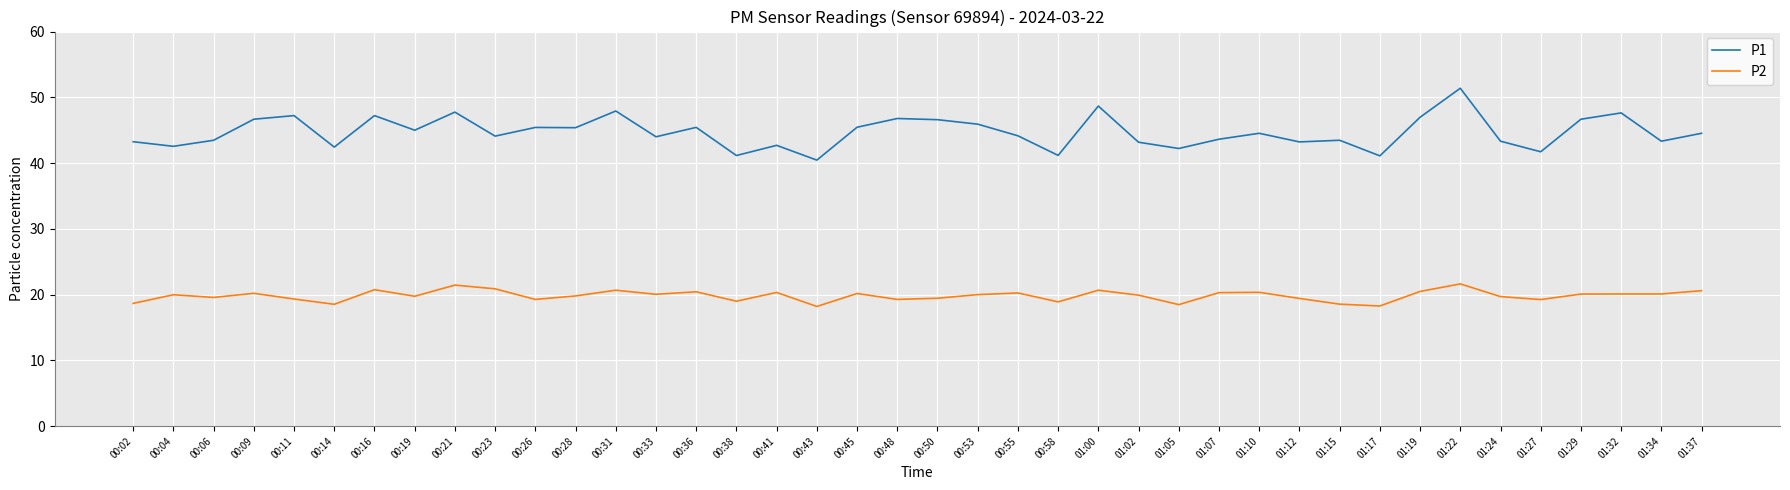

Which category has the highest value across all series?

01:22